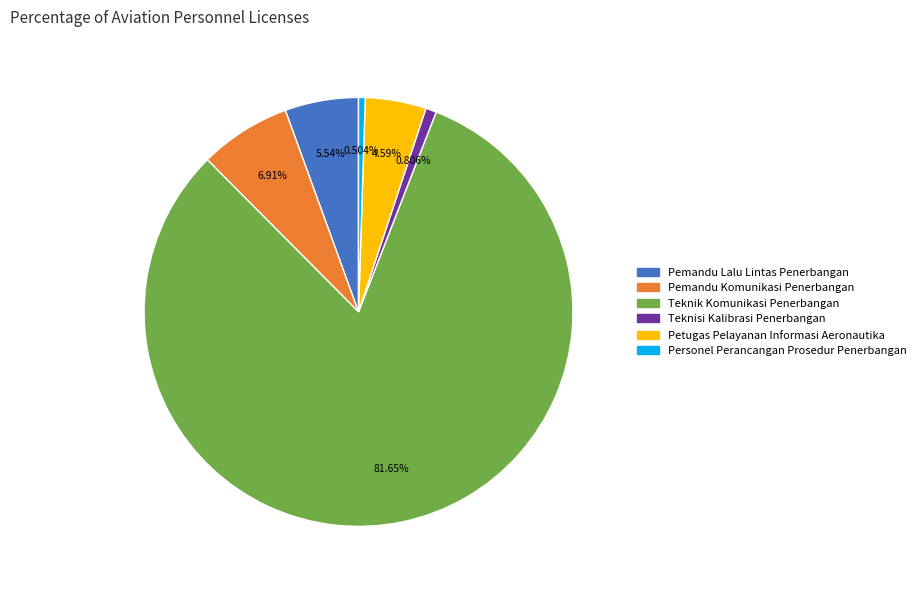

Do Teknik Komunikasi Penerbangan and Personel Perancangan Prosedur Penerbangan together represent more than half of the pie?

Yes